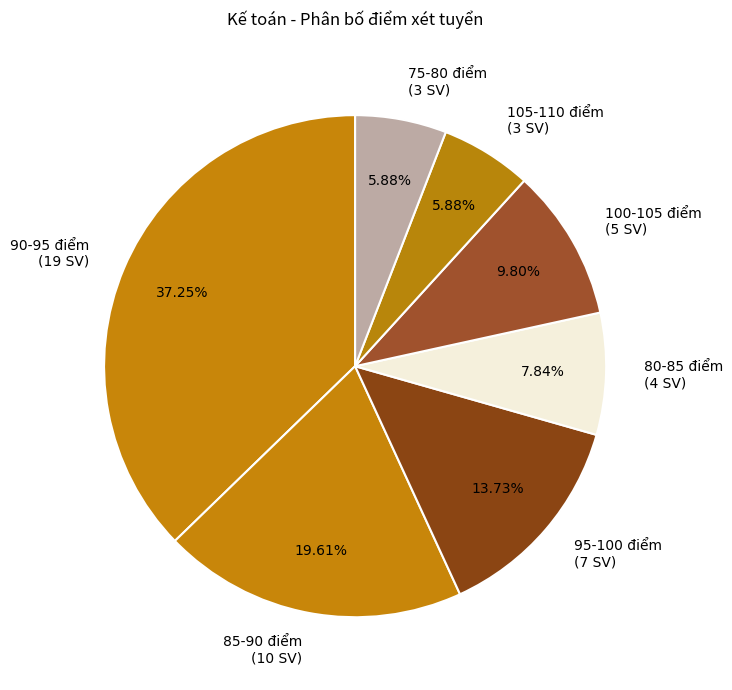

Do 80-85 điểm (4 SV) and 105-110 điểm (3 SV) together represent more than half of the pie?

No